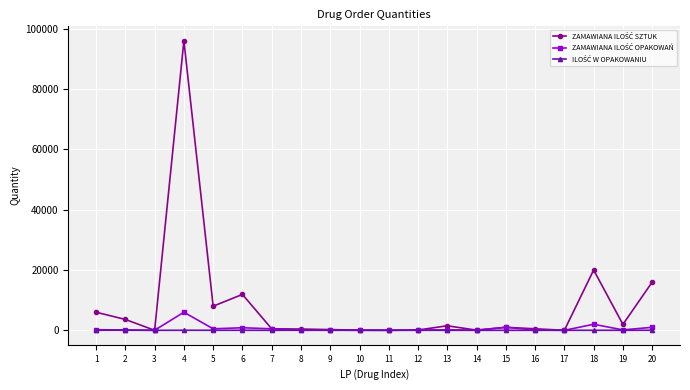

At which category is the sum across all series the highest?

4